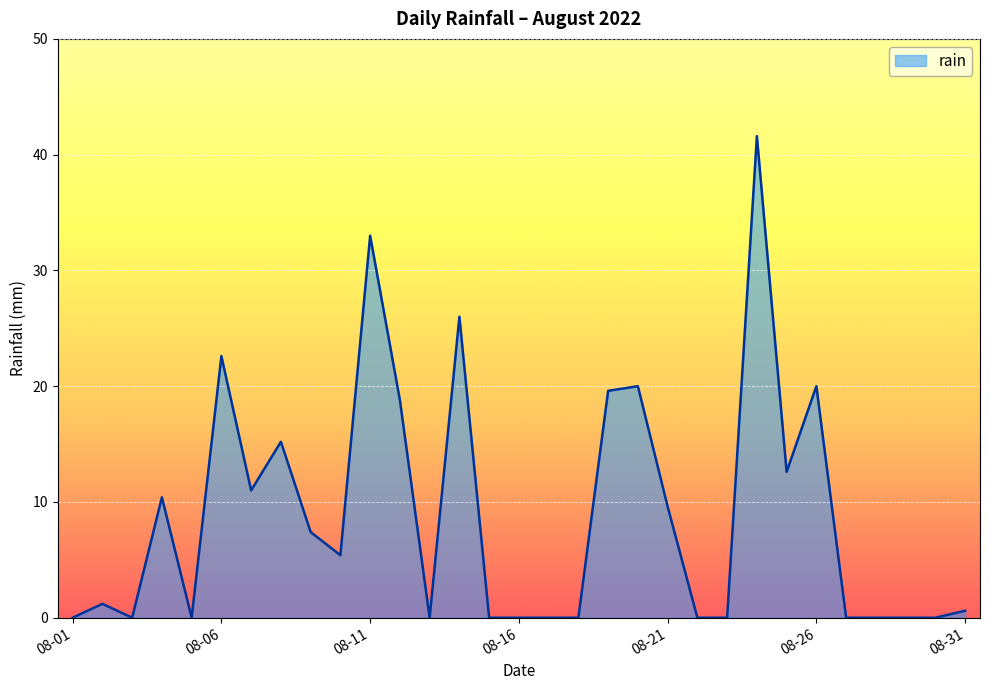

What is the difference between the maximum and minimum values?

41.6